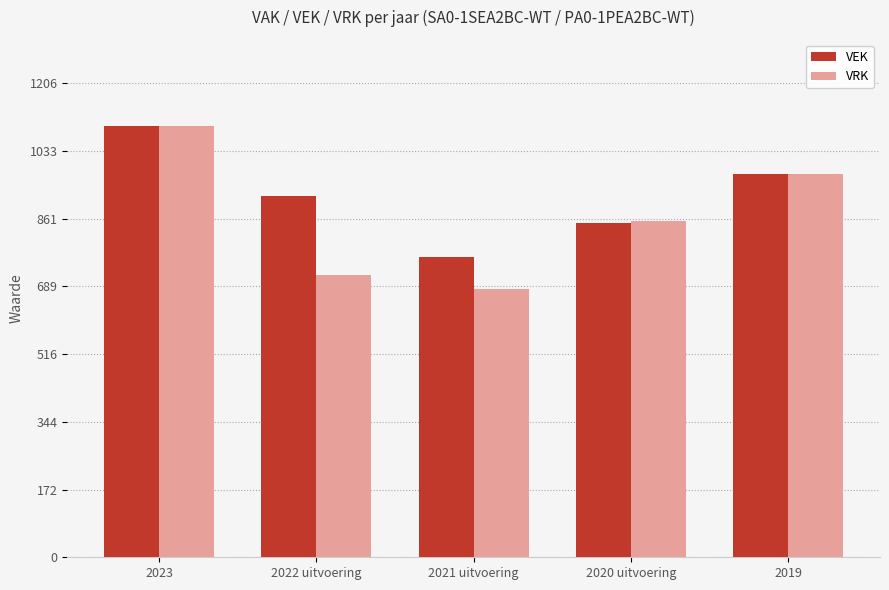

Reading left to right, transcribe all the data shown in this chart.

VEK: 2023=1097	2022 uitvoering=918	2021 uitvoering=764	2020 uitvoering=850	2019=976
VRK: 2023=1097	2022 uitvoering=717	2021 uitvoering=682	2020 uitvoering=856	2019=976